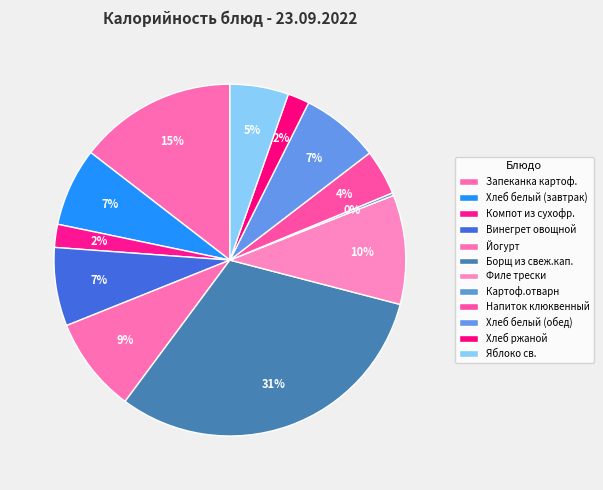

To the nearest percent, what is the difference between the Картоф.отварн and Винегрет овощной slice percentages?

7%